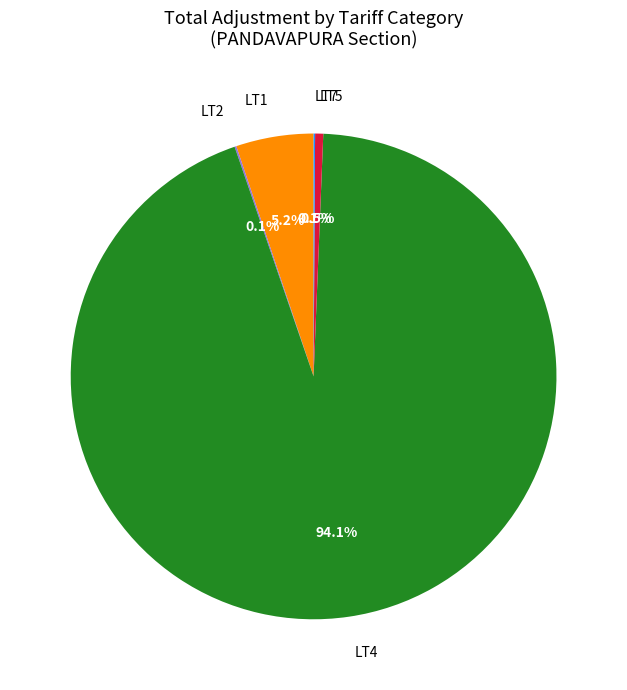

What is the largest slice in the pie chart?

LT4